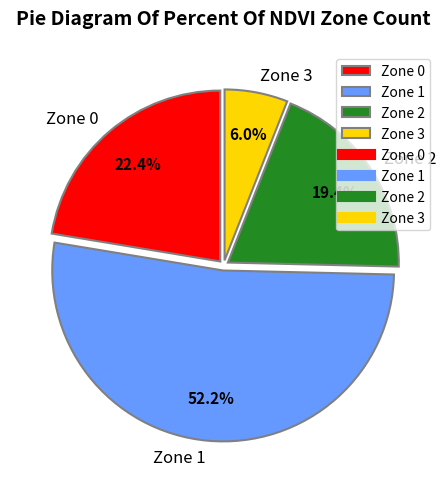

To the nearest percent, what is the average slice percentage?

25%